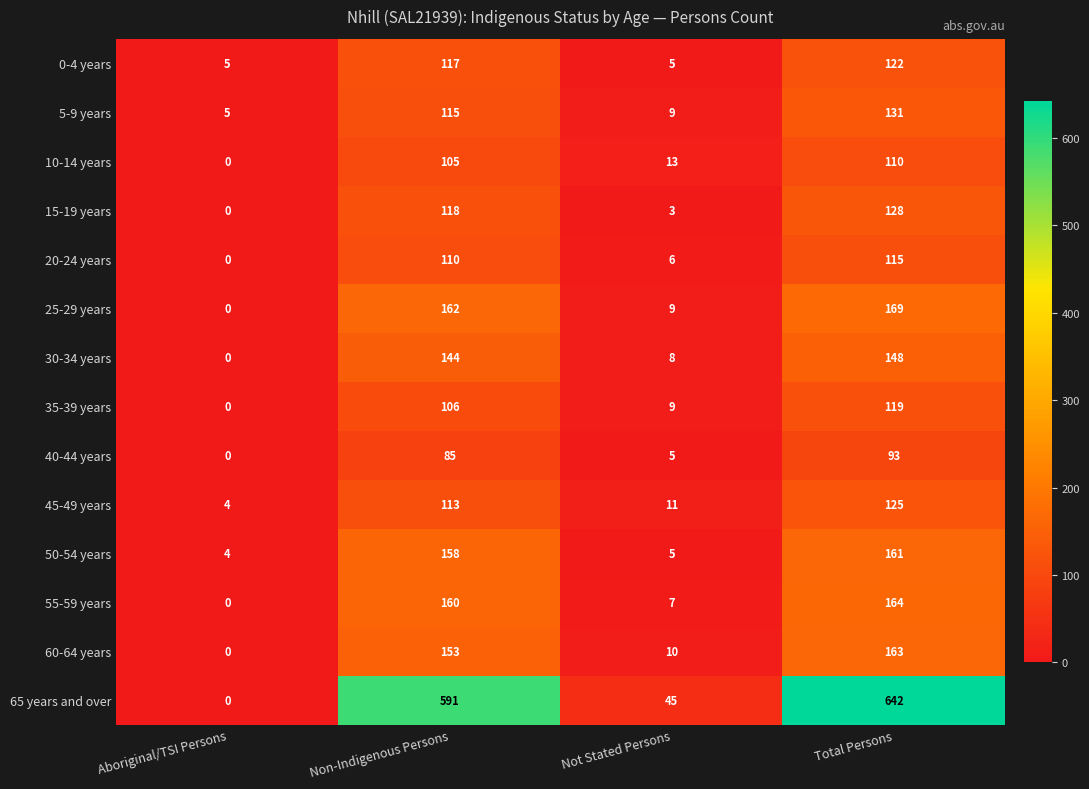

What is the difference between the highest and lowest values at Aboriginal/TSI Persons?

5